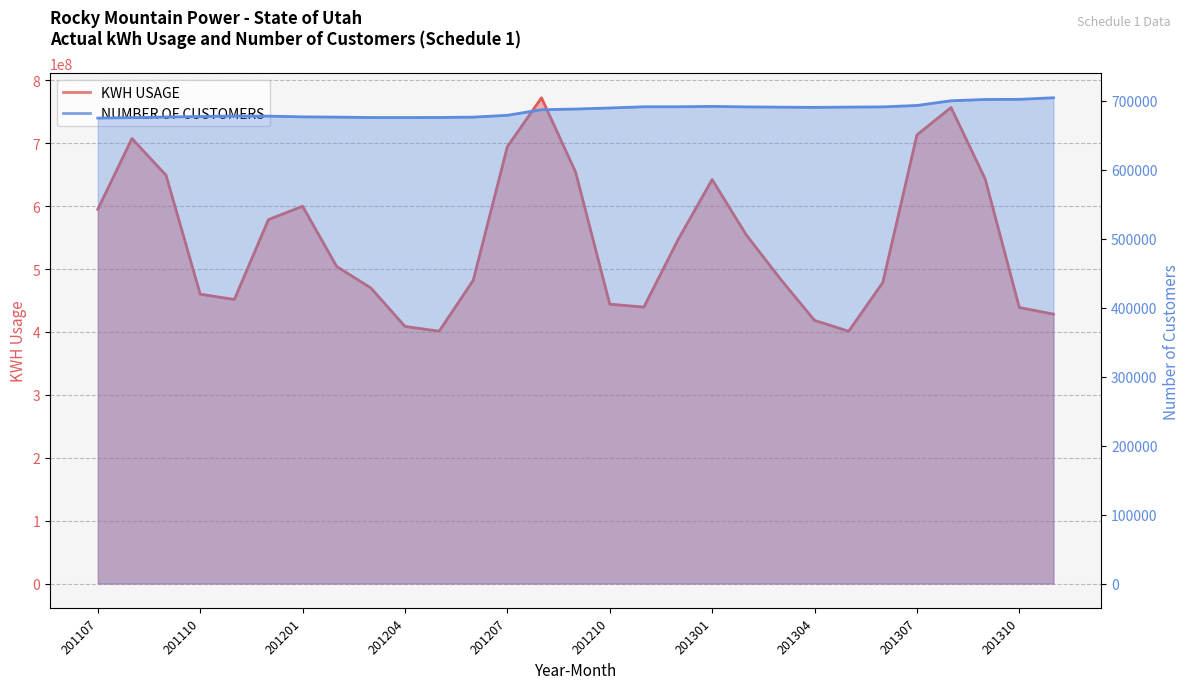

What is the difference between the second highest and minimum values in the KWH USAGE series?

355766754